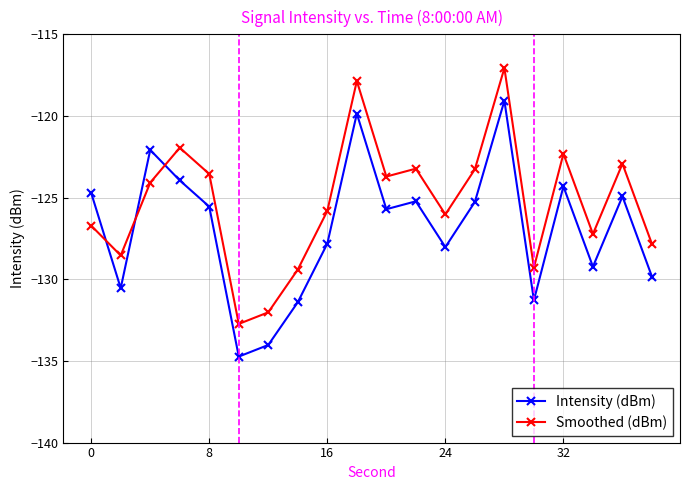

How many lines are shown in the chart?

2